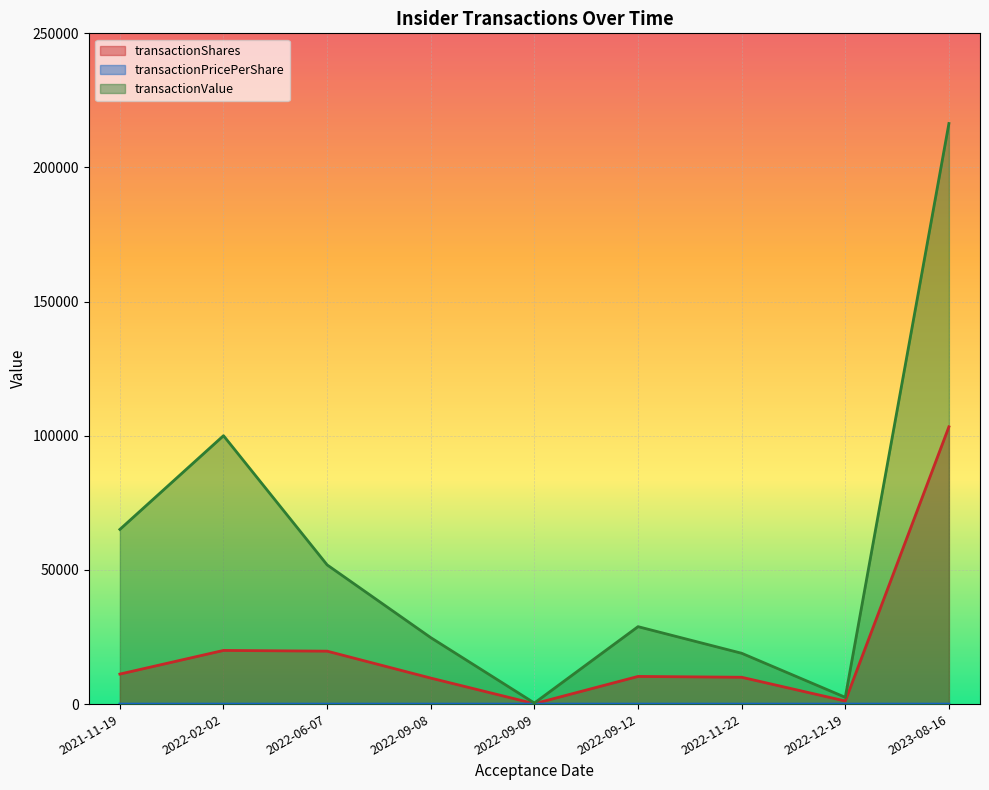

The transactionPricePerShare series shows 2.8 at 2022-09-12. True or false?

True